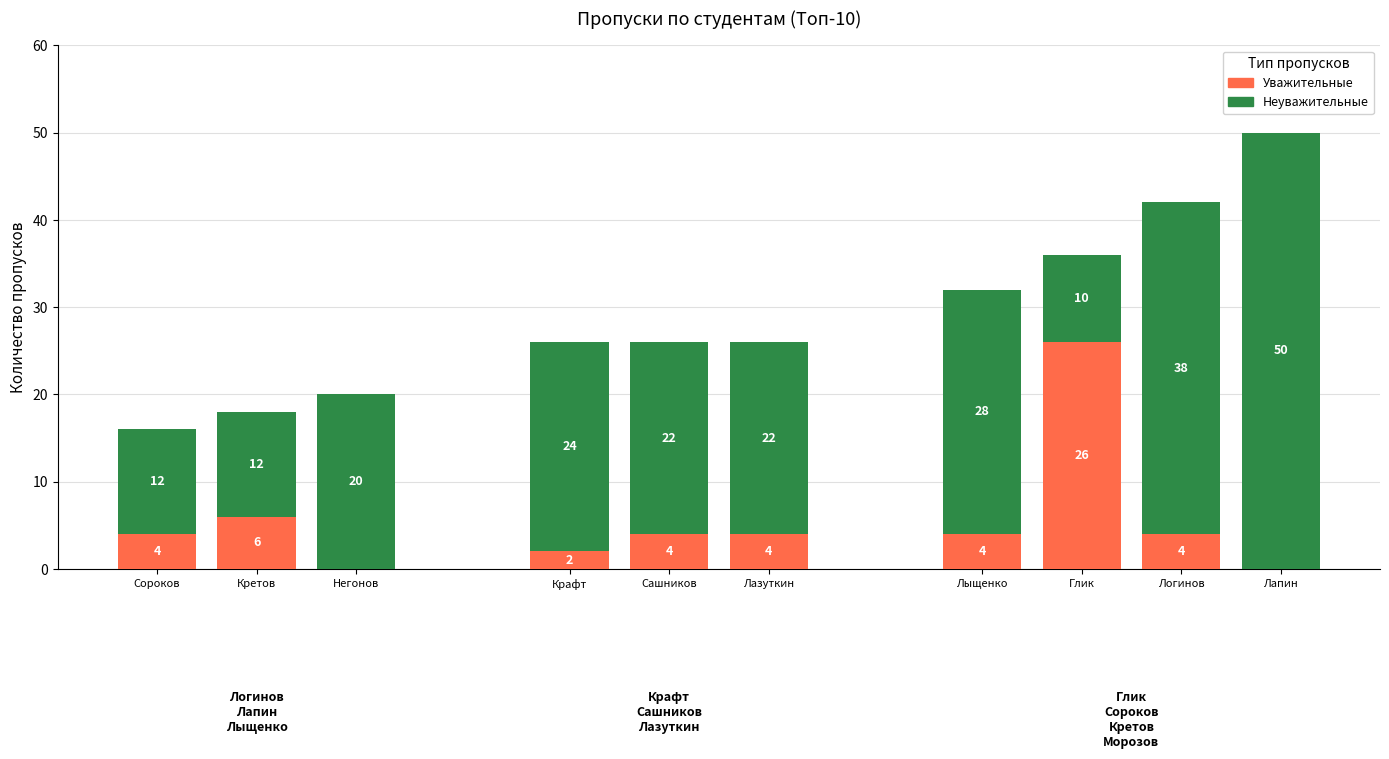

Is it true that Уважительные equals 6 at Кретов?

True